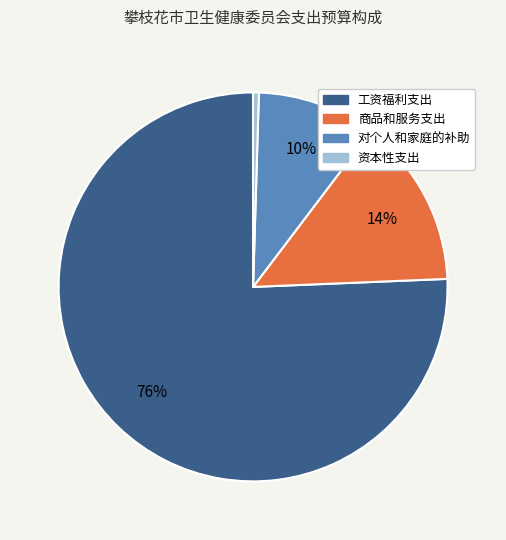

Which category has the biggest portion of the pie?

工资福利支出